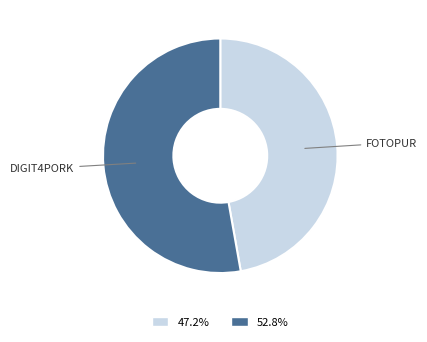

Does 52.8% represent more than half of the total?

Yes